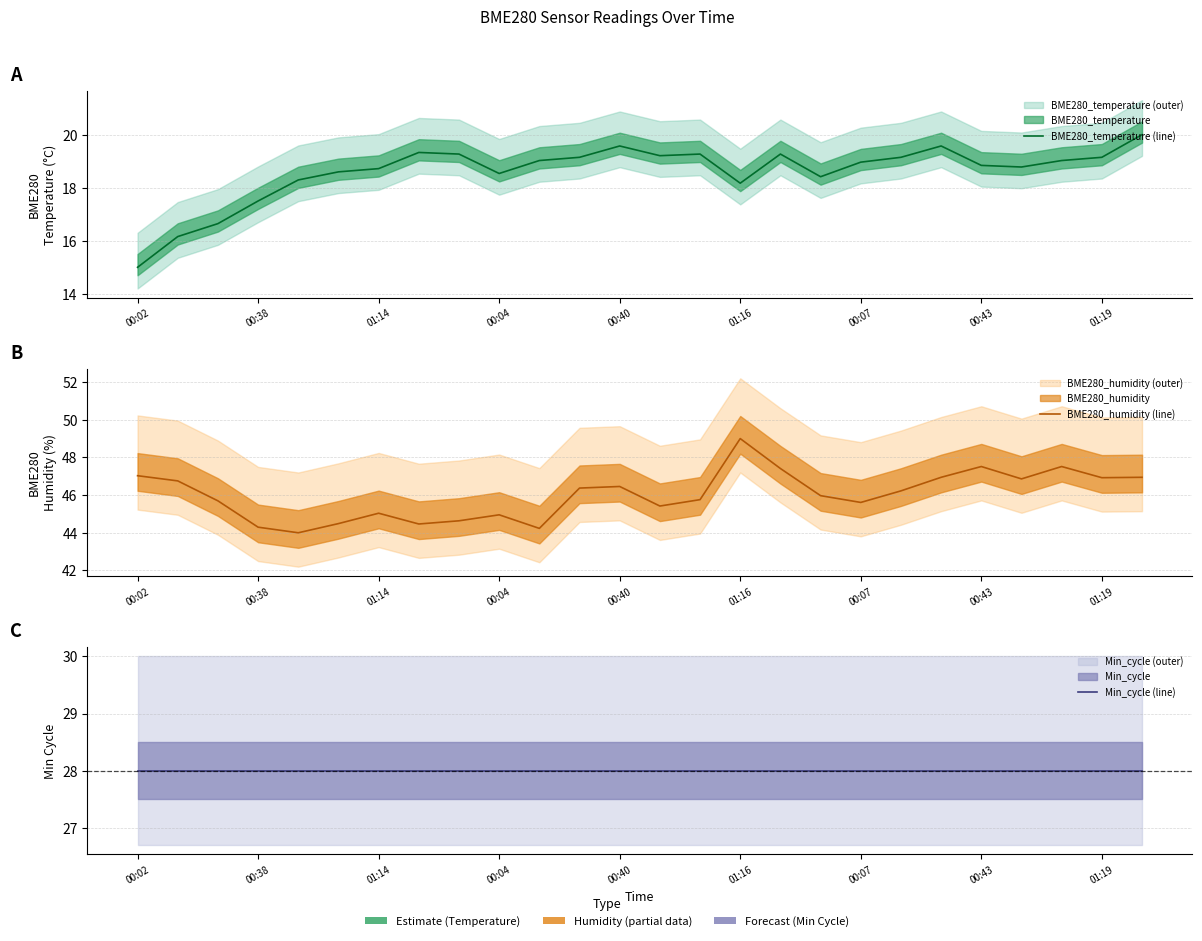

What is the smallest value displayed?

15.0